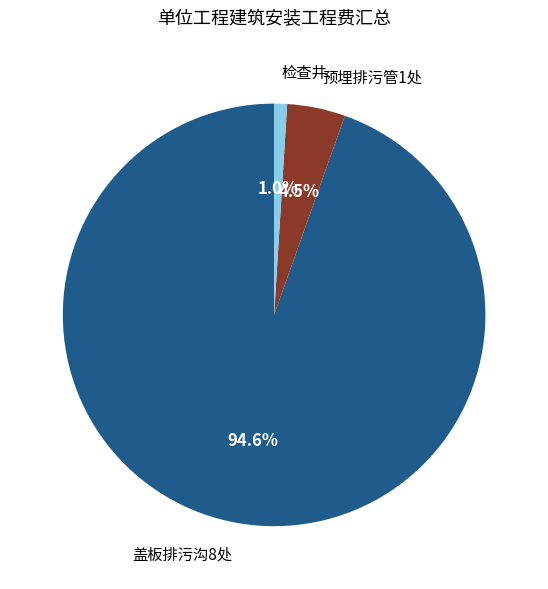

To the nearest percent, what percentage of the pie is 检查井?

1%